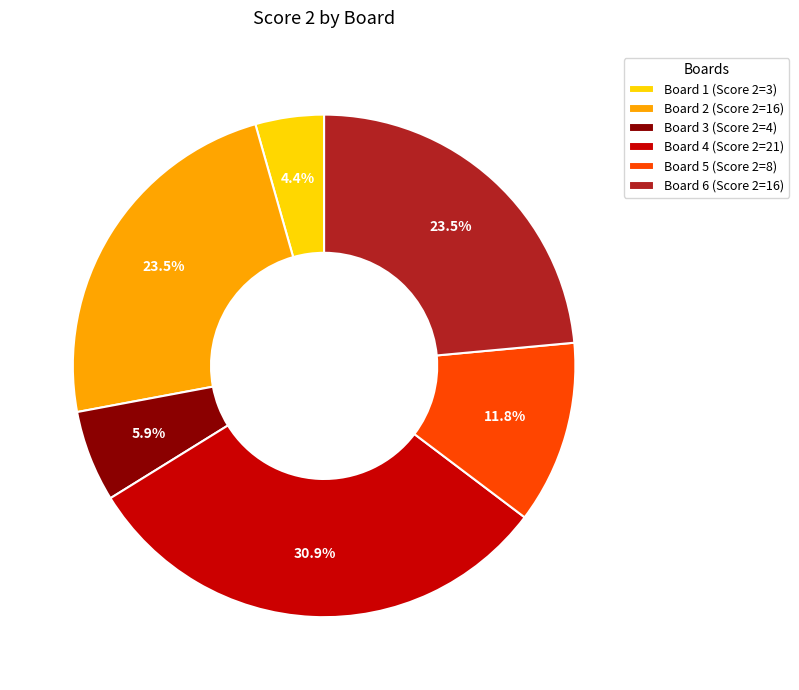

Is there any slice that represents more than half of the pie?

No